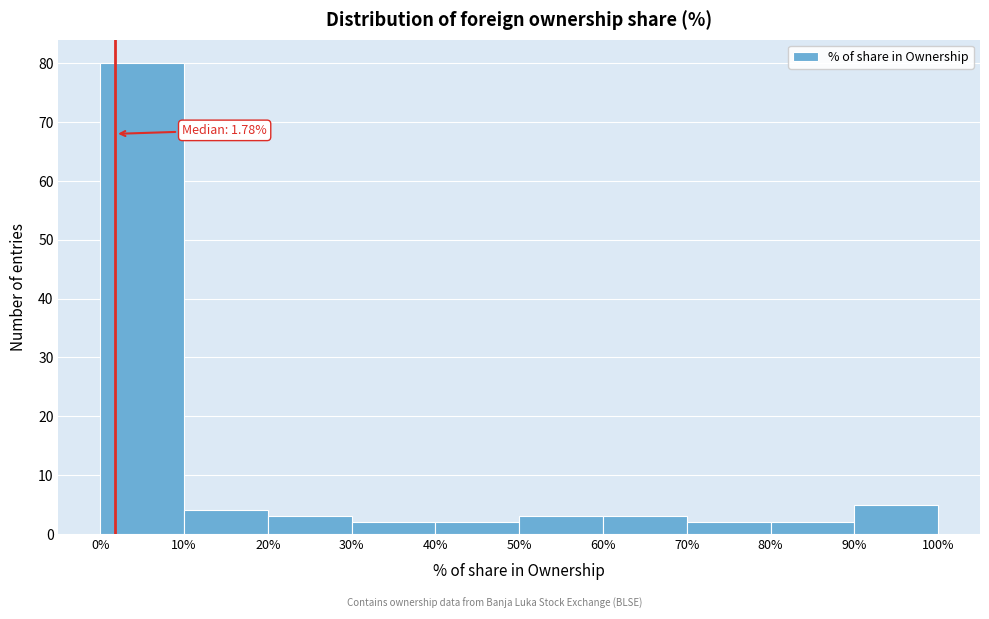

Over which range of the x-axis is the bar tallest?

0% to 10%